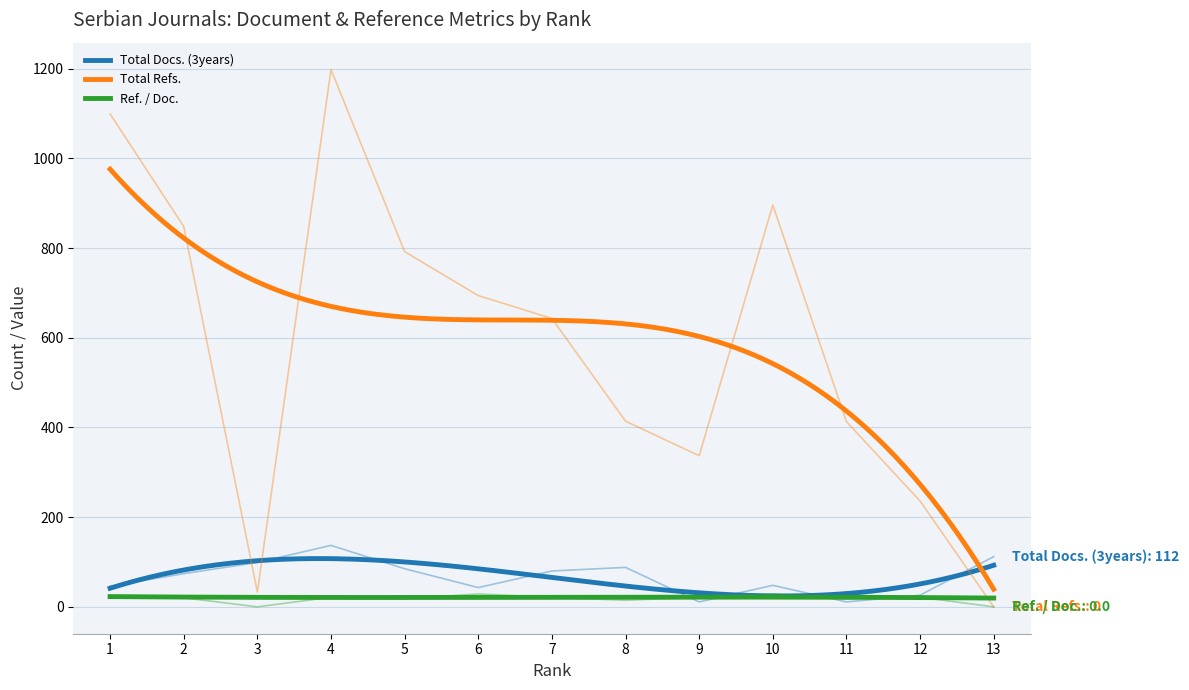

What is the difference between the Total Refs. values at 9 and 8?

77.0